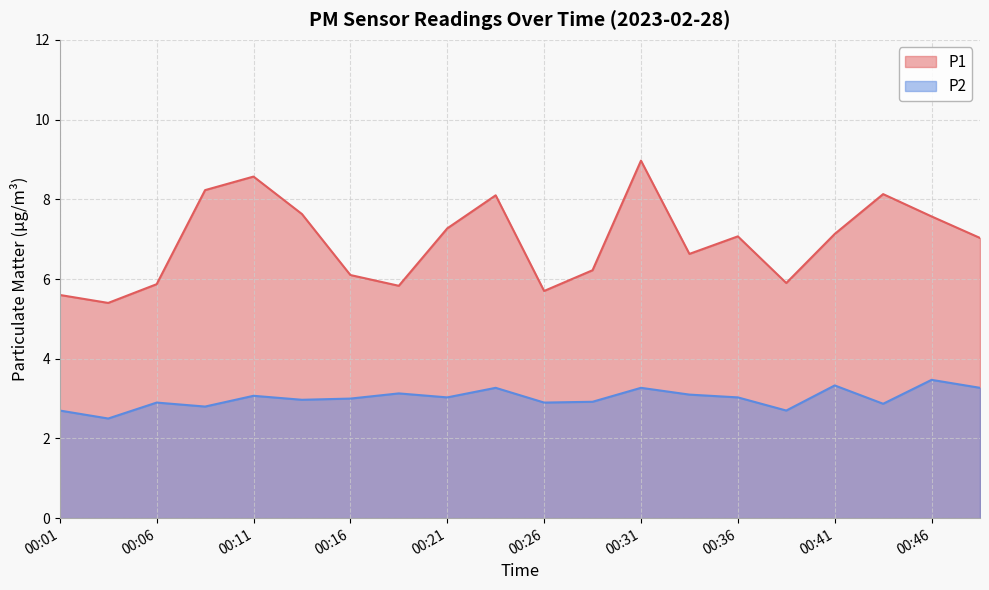

Does the chart display data point markers on the line(s)?

No